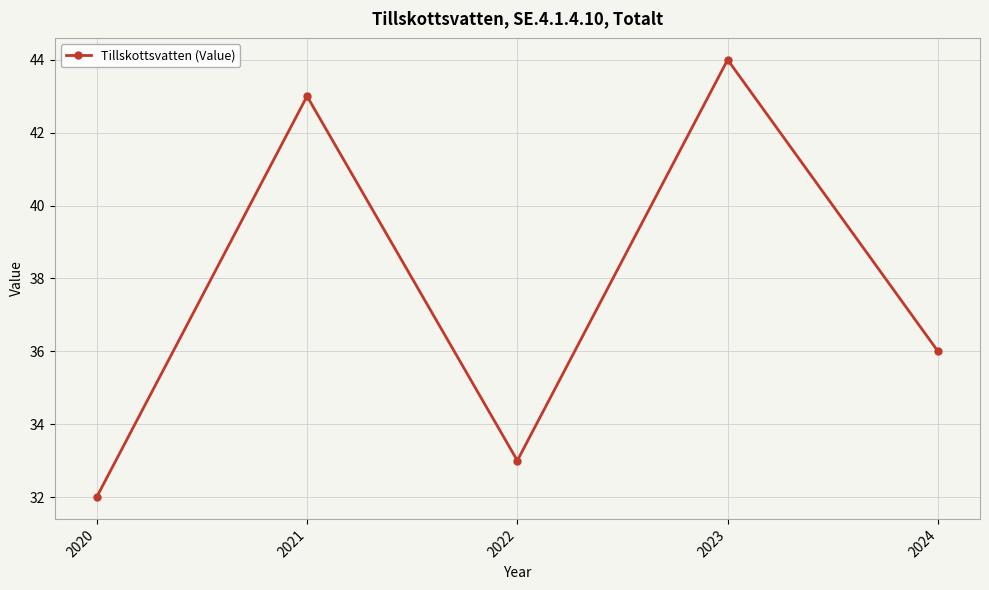

At which category does the data reach its first local valley?

2022